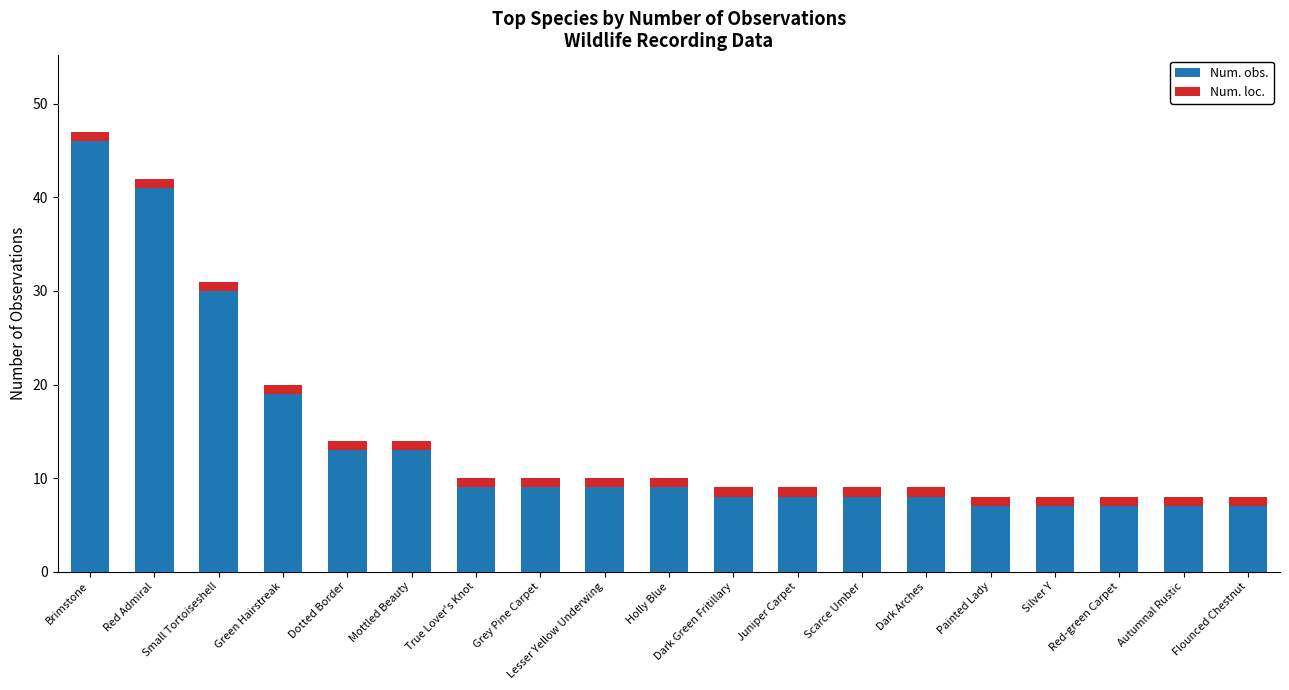

Is it true that Num. obs. equals 8 at Juniper Carpet?

True